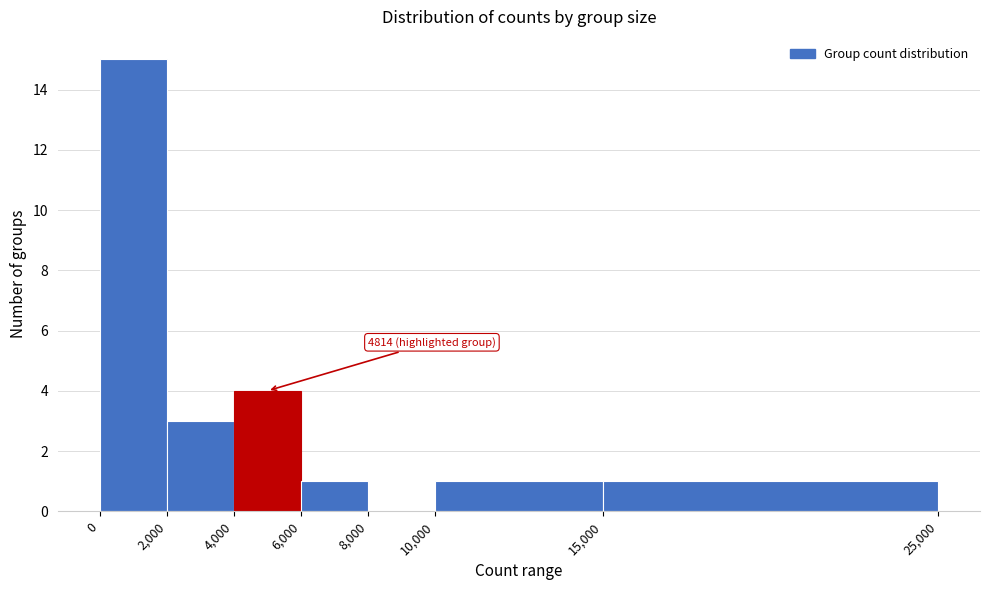

Which range on the x-axis has the tallest bar?

0 to 2,000